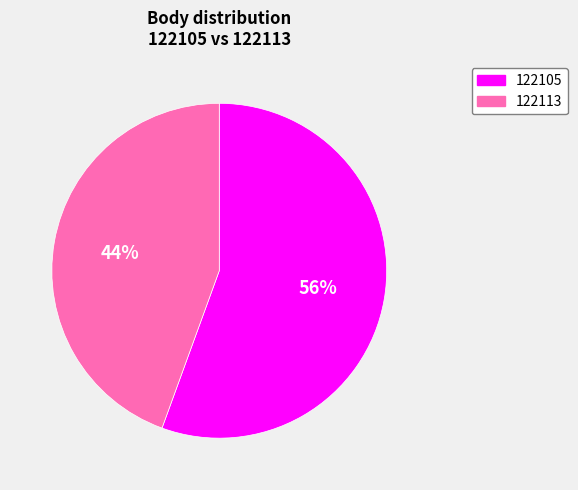

How many segments does this pie chart have?

2